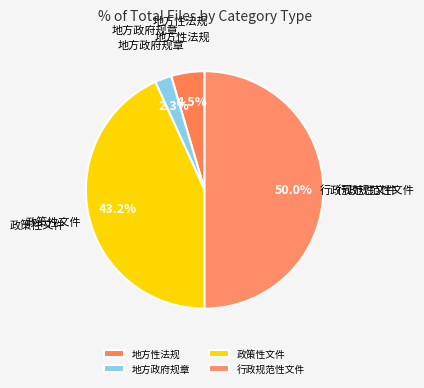

Combined, what portion of the pie is 地方性法规 and 政策性文件?

47.7%